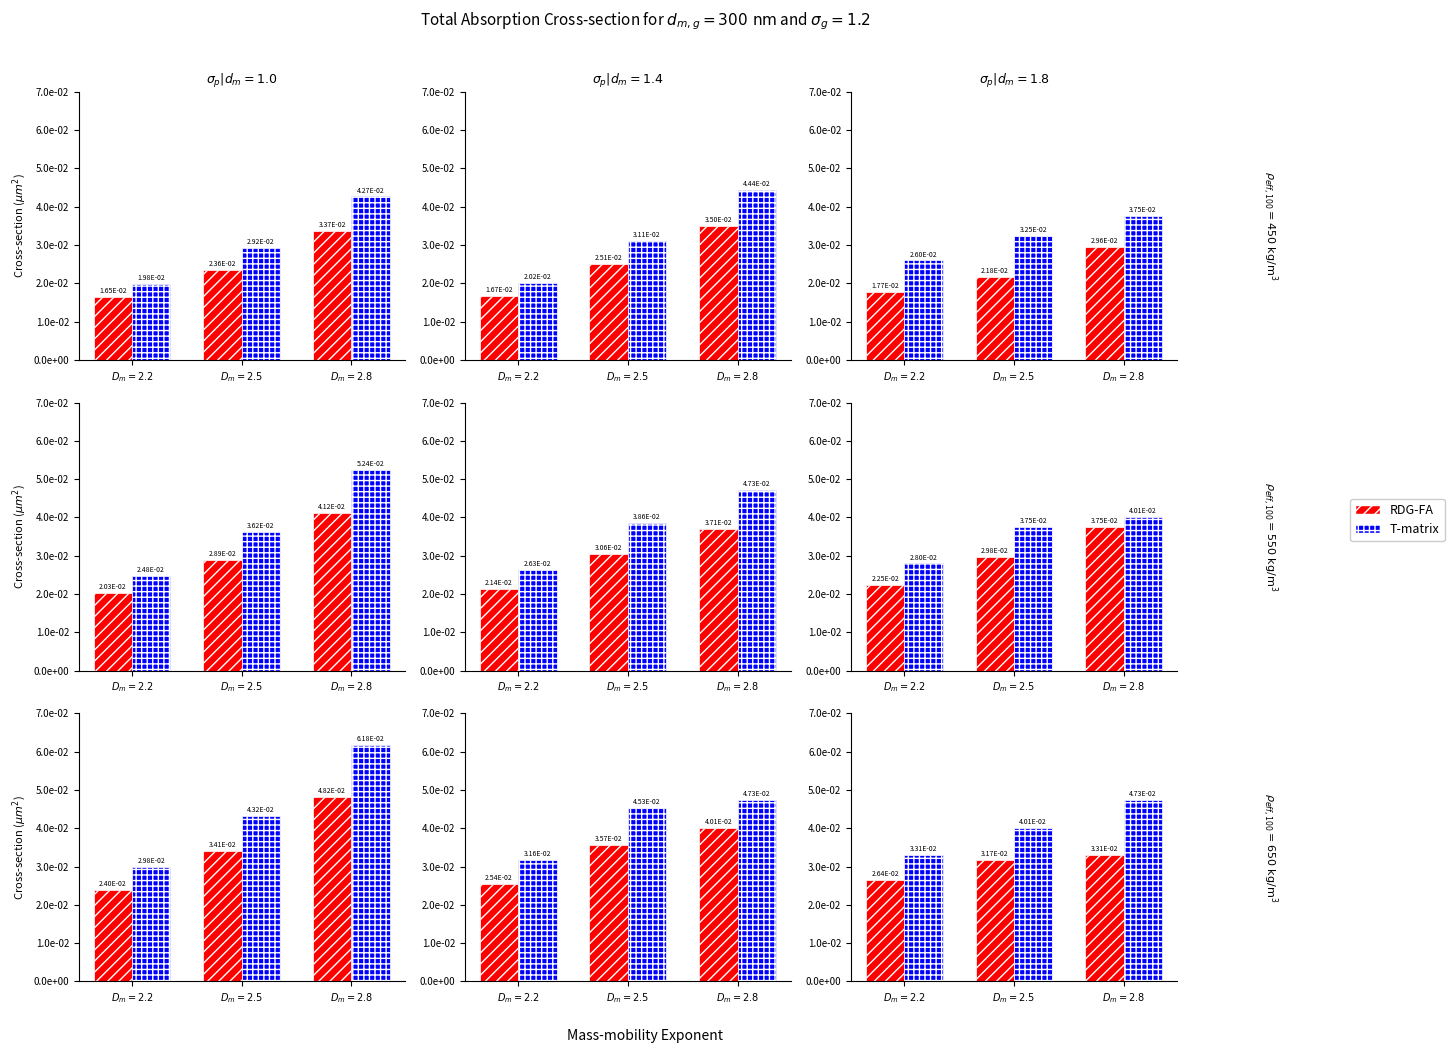

Are the bars horizontal?

No